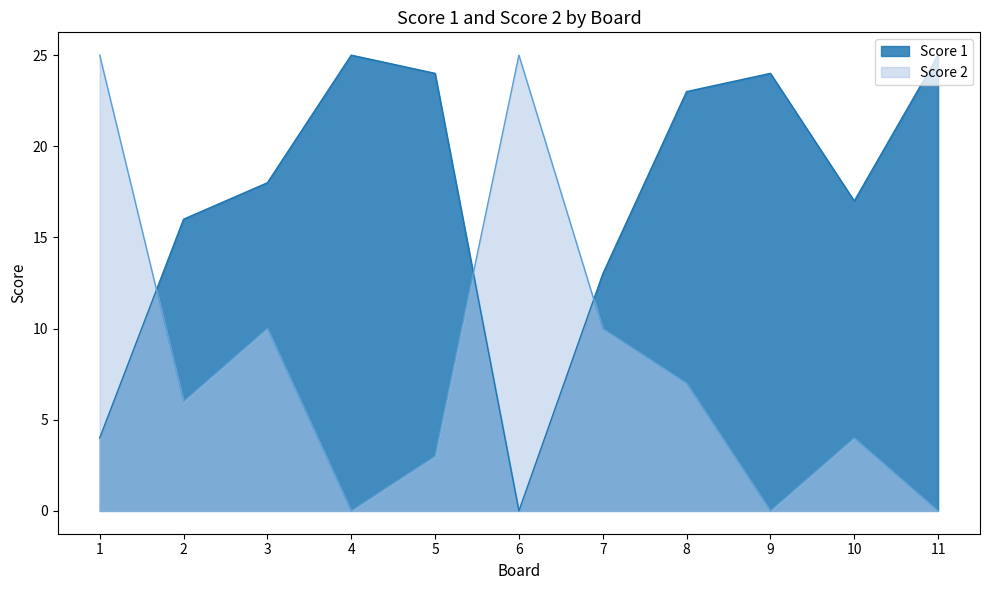

What are all the series names shown in the legend?

Score 1, Score 2